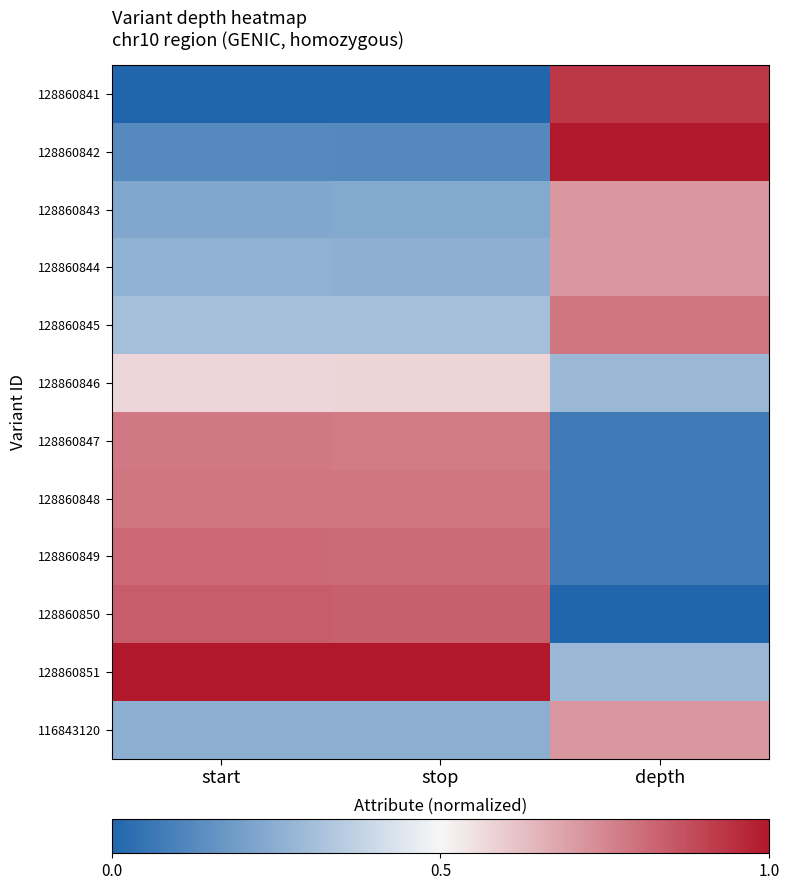

Reading left to right, transcribe all the data shown in this chart.

128860841: start=0.0	stop=0.0	depth=0.9
128860842: start=0.1	stop=0.1	depth=1.0
128860843: start=0.2	stop=0.2	depth=0.7
128860844: start=0.3	stop=0.3	depth=0.7
128860845: start=0.3	stop=0.3	depth=0.8
128860846: start=0.6	stop=0.6	depth=0.3
128860847: start=0.8	stop=0.8	depth=0.1
128860848: start=0.8	stop=0.8	depth=0.1
128860849: start=0.8	stop=0.8	depth=0.1
128860850: start=0.8	stop=0.8	depth=0.0
128860851: start=1.0	stop=1.0	depth=0.3
116843120: start=0.2	stop=0.3	depth=0.7